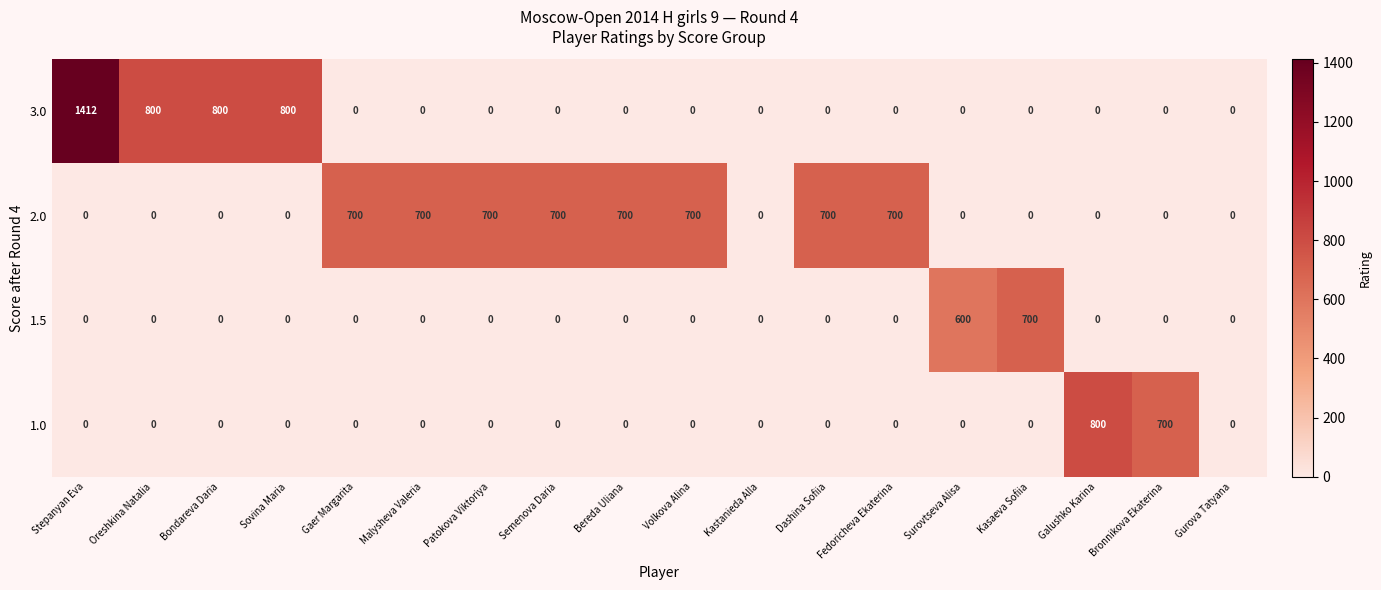

Which series changed the most between Bereda Uliana and Surovtseva Alisa?

2.0